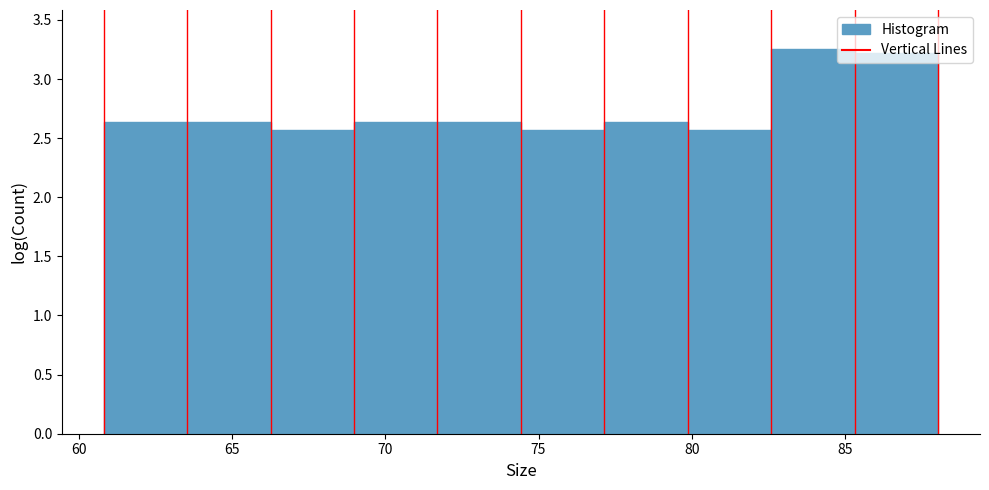

How tall is the bar that spans 61.0 to 63.5 on the x-axis? Neither the bar edges nor the heights are printed on the chart, so give them approximately, as read against the axes.

2.65